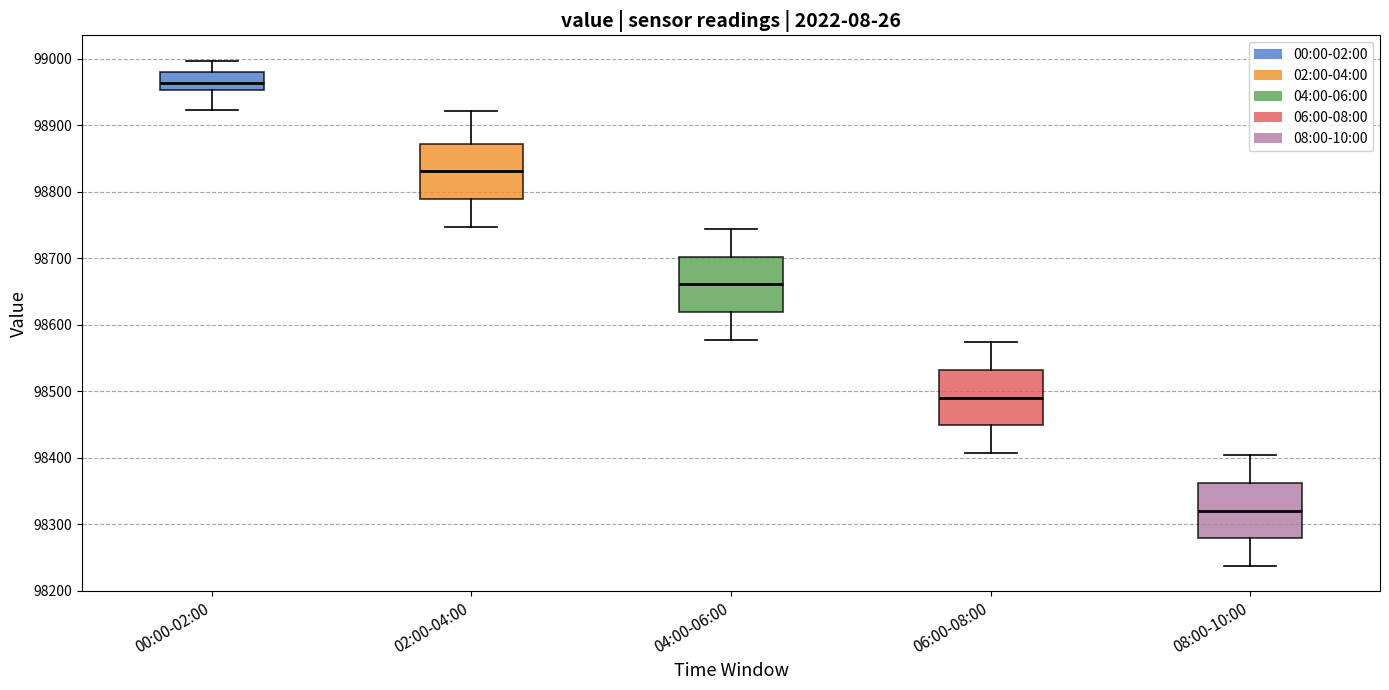

Reading left to right, transcribe this box plot: for each box, give where its median line is, the range the box spans, and where its two whiskers end, as read against the y-axis. The values are not printed on the chart, so give them approximately, as read against the axis.

00:00-02:00: median 98960, box 98950 to 98980, whiskers 98920 to 99000
02:00-04:00: median 98830, box 98790 to 98870, whiskers 98750 to 98920
04:00-06:00: median 98660, box 98620 to 98700, whiskers 98580 to 98740
06:00-08:00: median 98490, box 98450 to 98530, whiskers 98410 to 98570
08:00-10:00: median 98320, box 98280 to 98360, whiskers 98240 to 98400